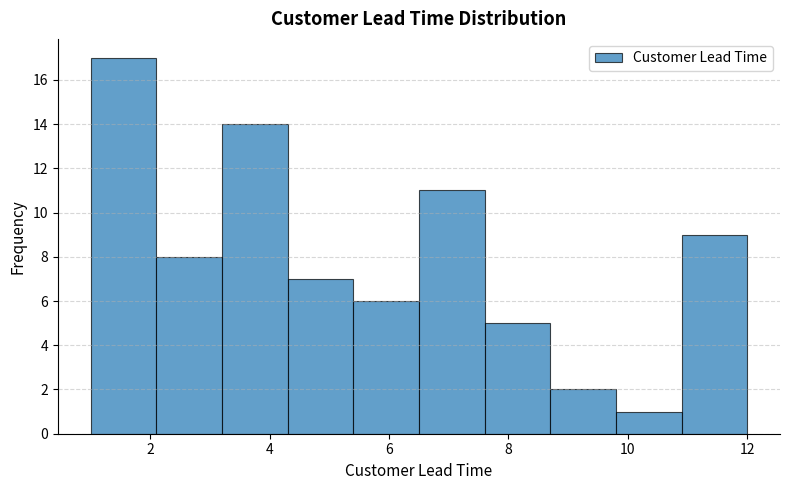

What is the height of the bar covering 3.2 to 4.3 on the x-axis? Neither the bar edges nor the heights are printed on the chart, so give them approximately, as read against the axes.

14